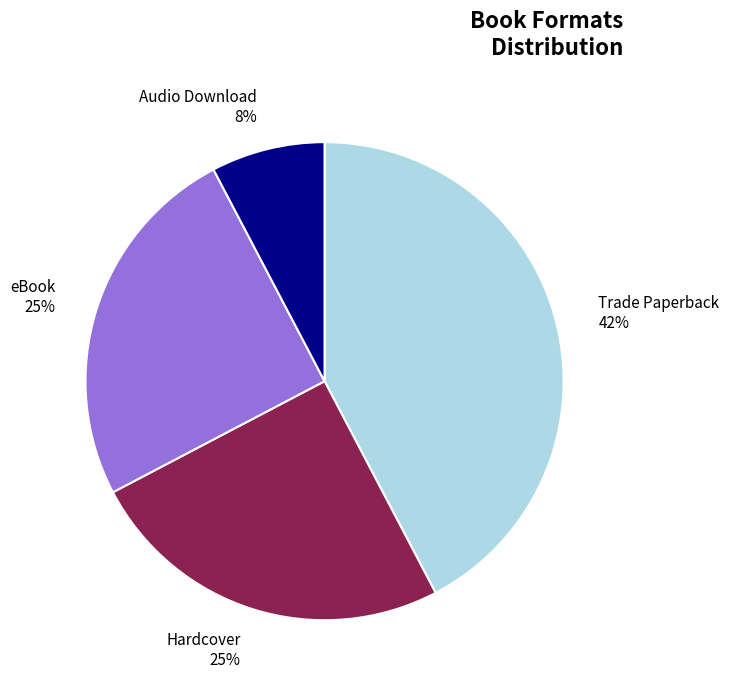

Does Audio Download account for over 50% of the chart?

No